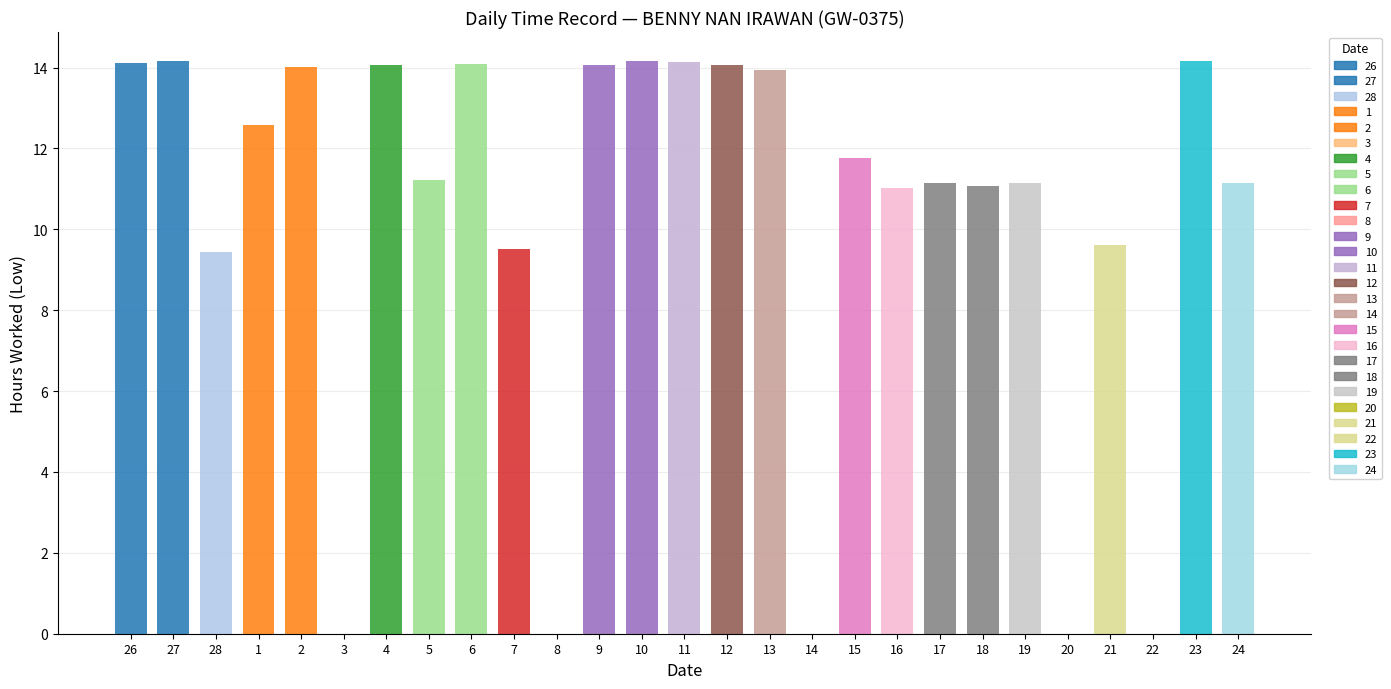

Which label corresponds to the largest value in the chart?

27